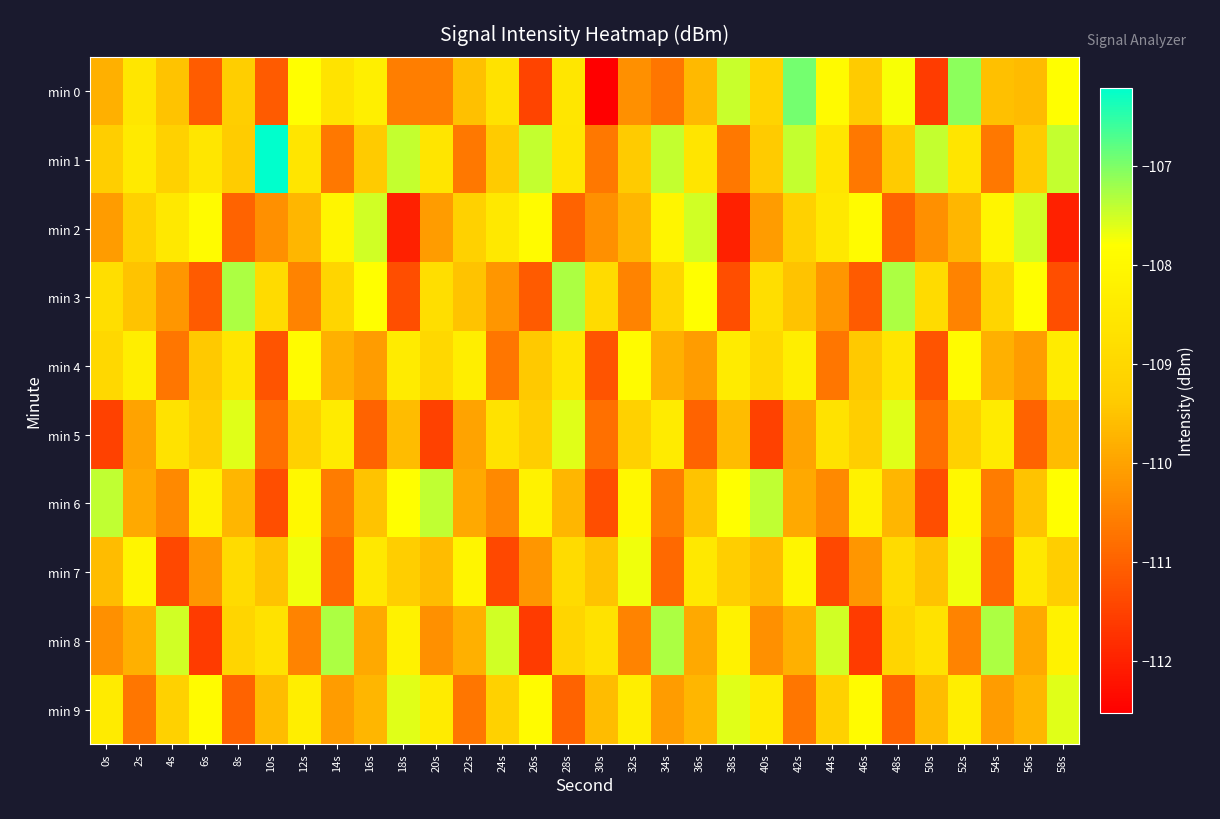

Which has a higher value, 16s or 28s?

16s